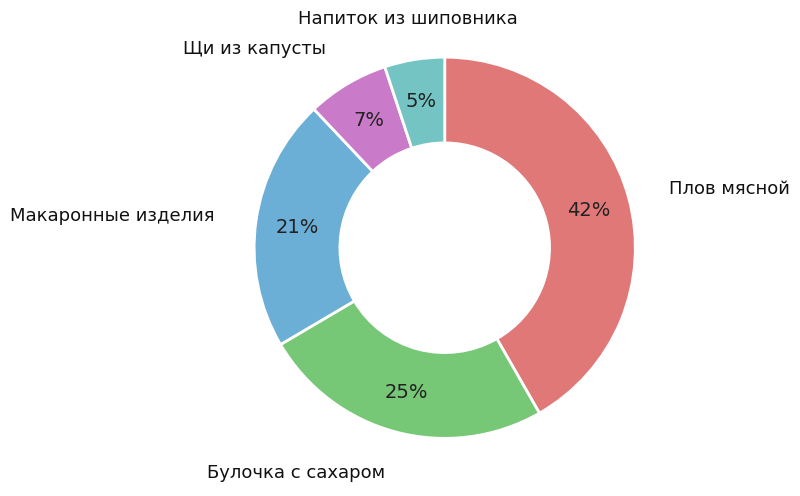

Which category has the biggest portion of the pie?

Плов мясной